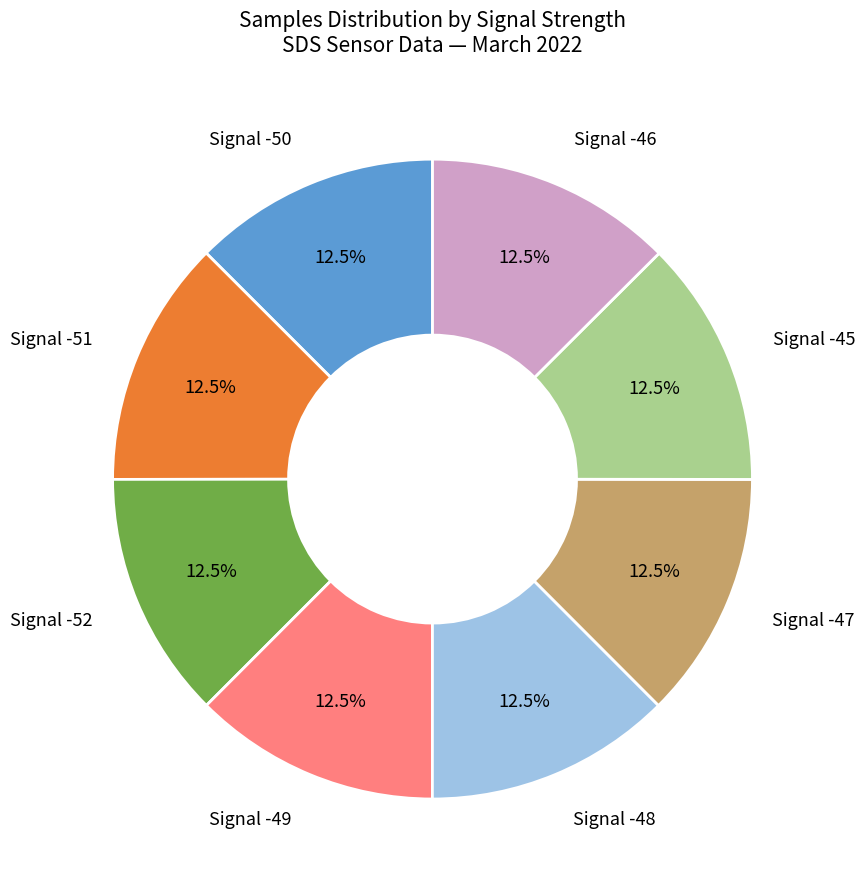

Is there any slice that represents more than half of the pie?

No